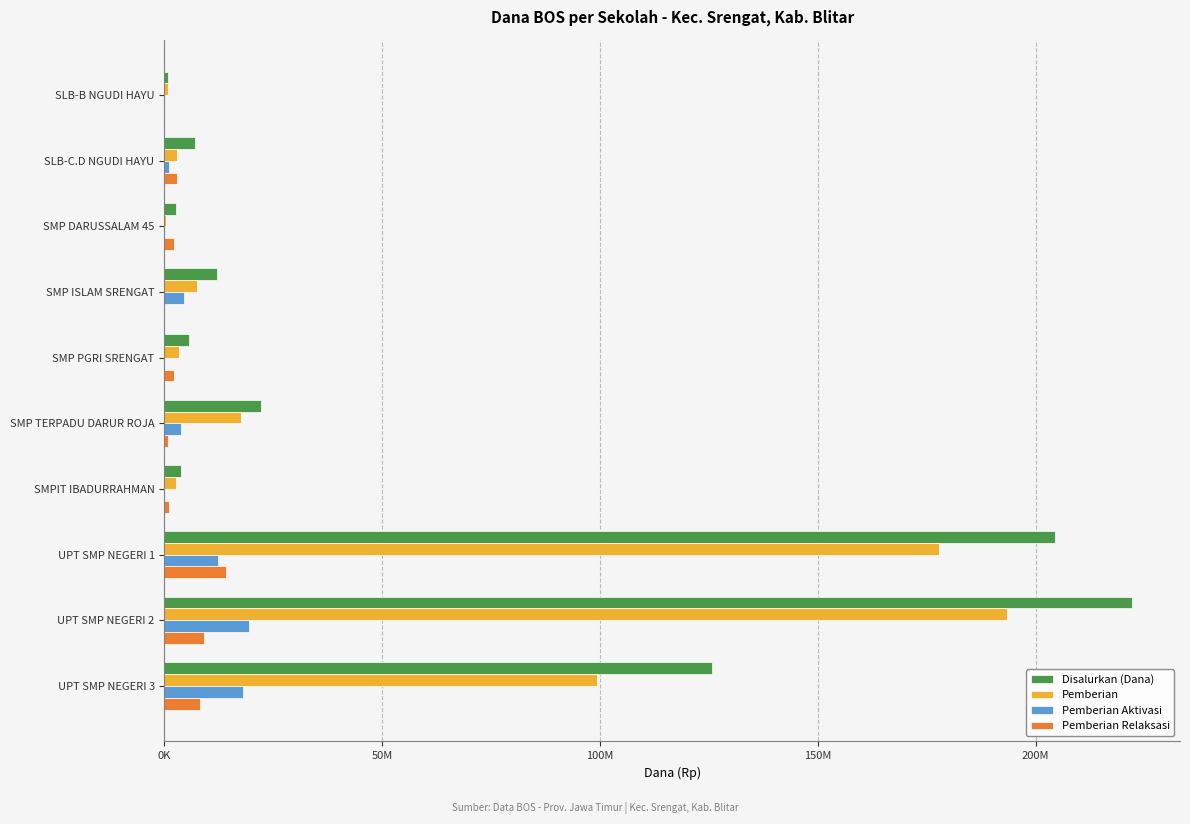

What are all the series names shown in the legend?

Disalurkan (Dana), Pemberian, Pemberian Aktivasi, Pemberian Relaksasi